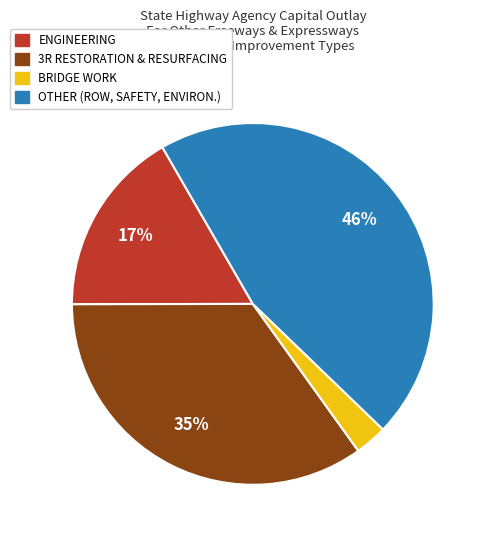

Is there a majority slice in this chart?

No